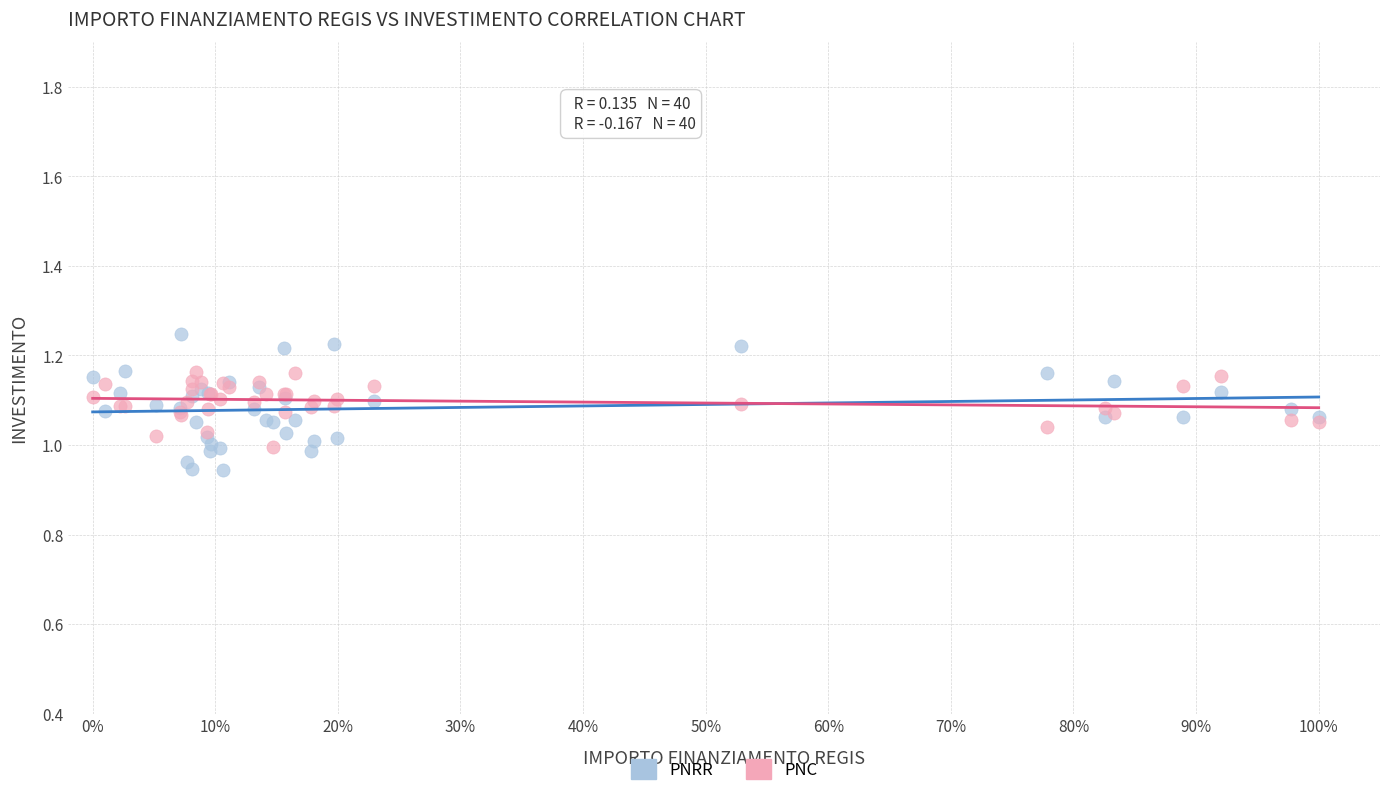

Which series reaches the minimum Y coordinate?

PNRR